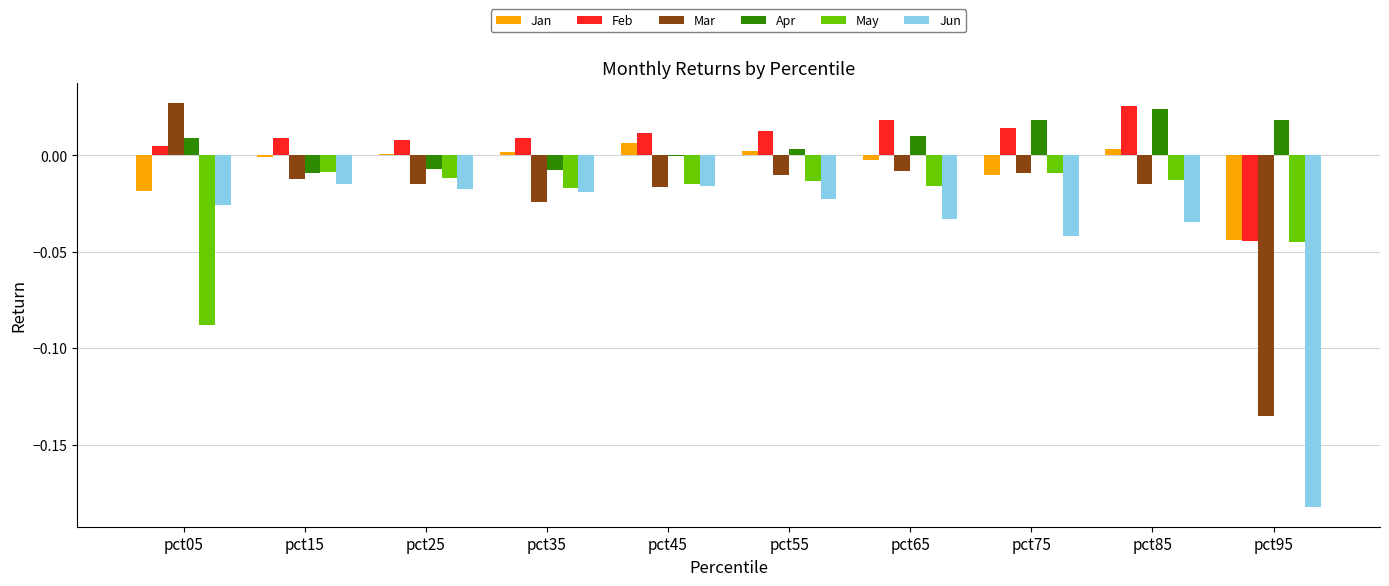

What is the sum of all Jun values?

-0.4